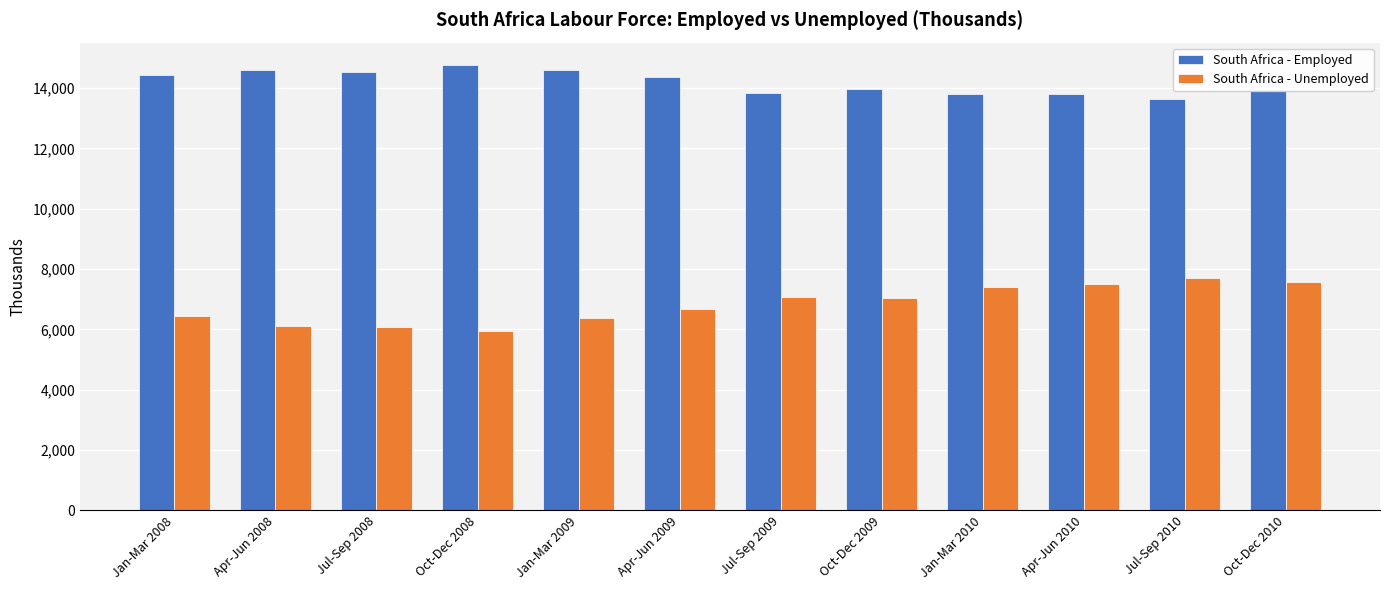

What is the sum of all South Africa - Employed values?

170265.0